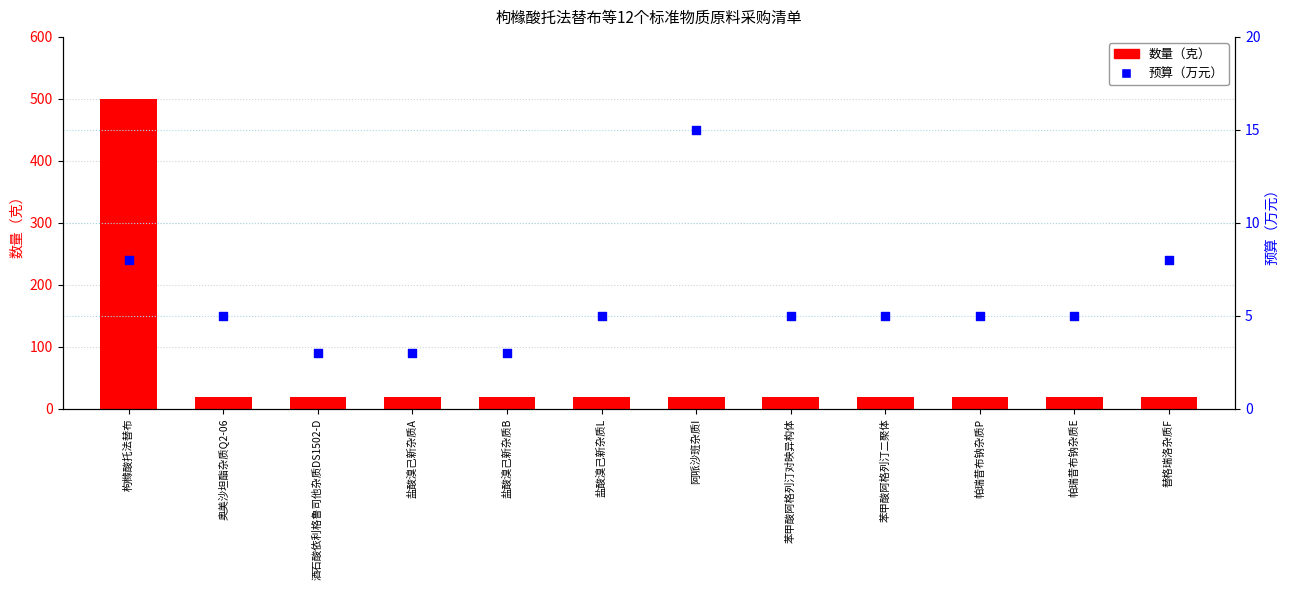

Which series contains the highest Y value?

数量（克）